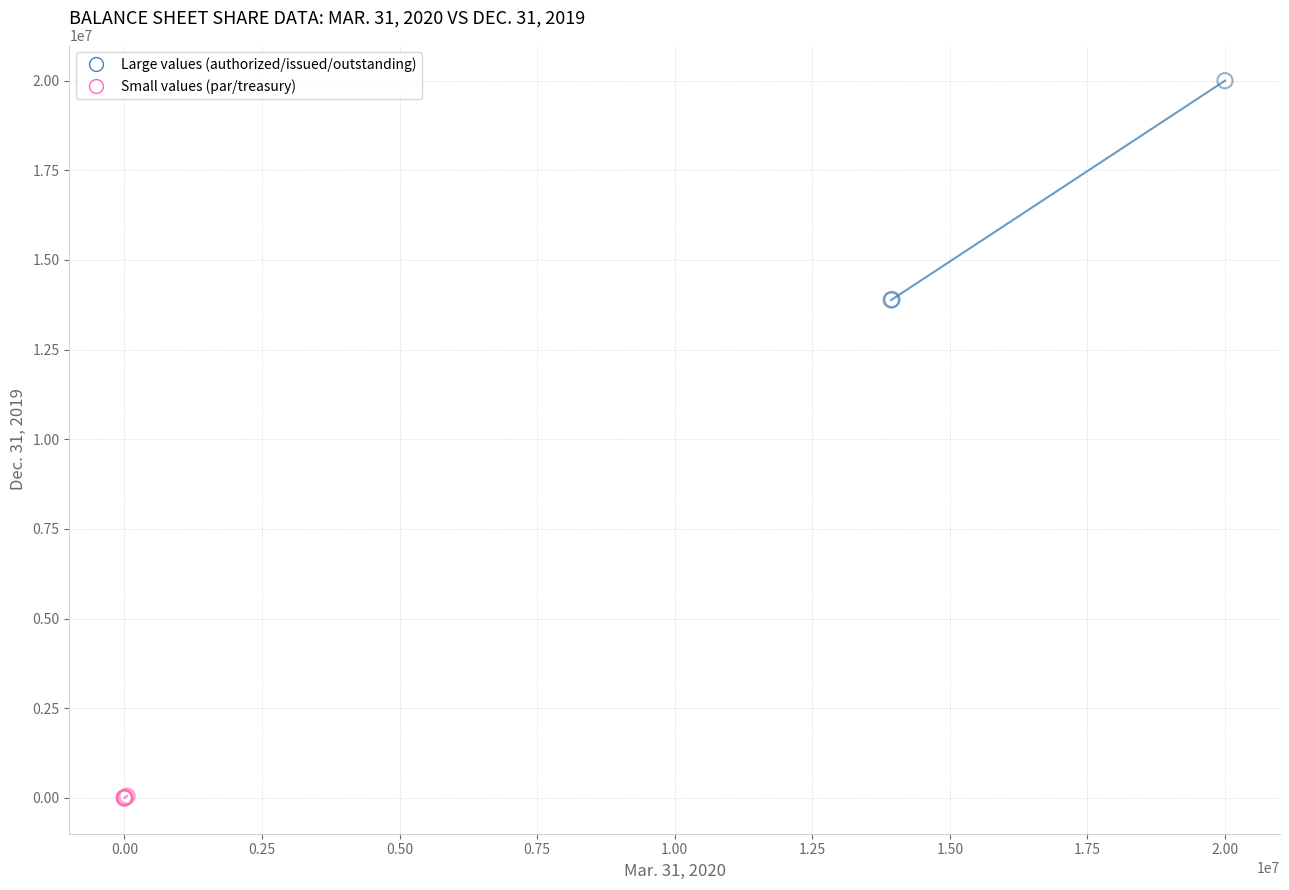

Which series contains the highest Y value?

Large values (authorized/issued/outstanding)